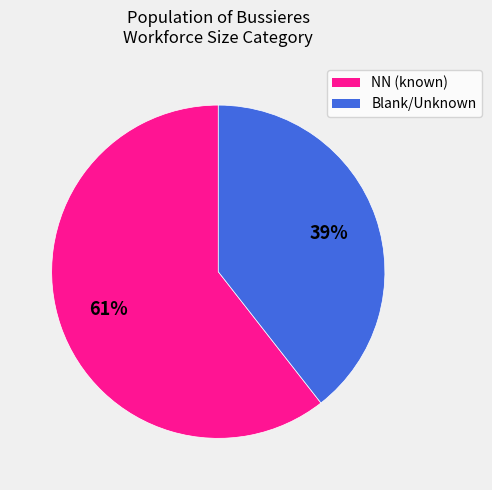

Does any single category account for the majority?

Yes